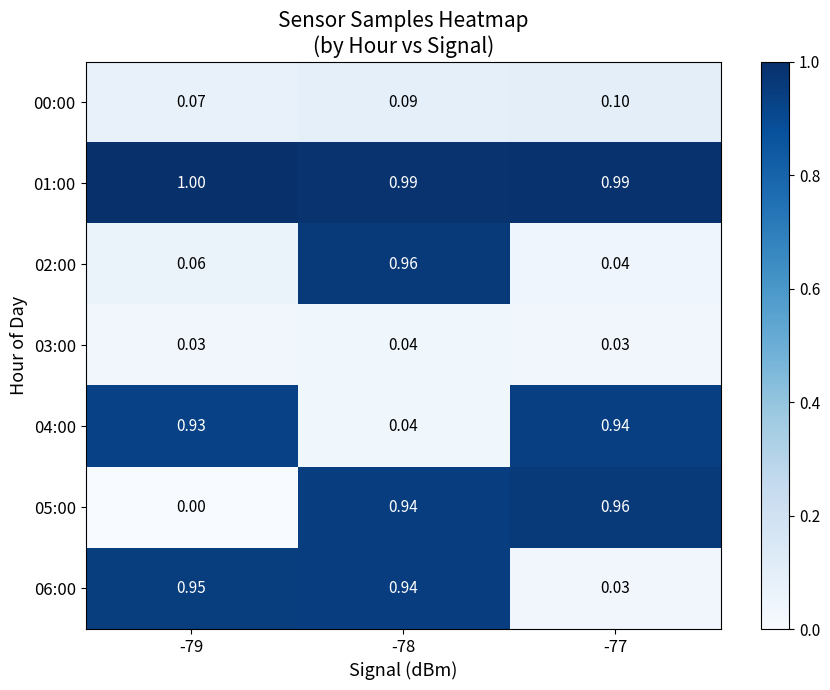

Is the value of 05:00 at -78 greater than the value of 02:00 at -78?

No